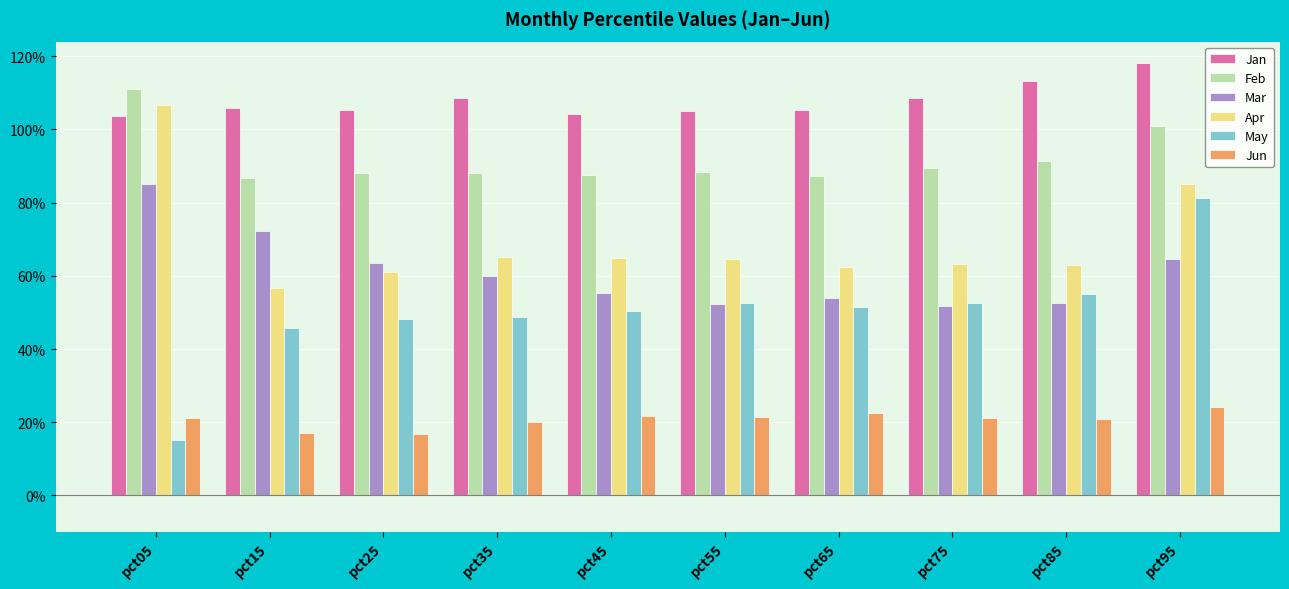

What is the average value of the Feb series?

0.9